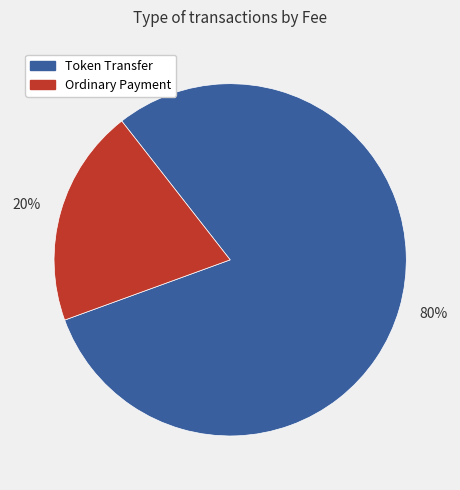

To the nearest percent, what is the combined percentage of Ordinary Payment and Token Transfer?

100%